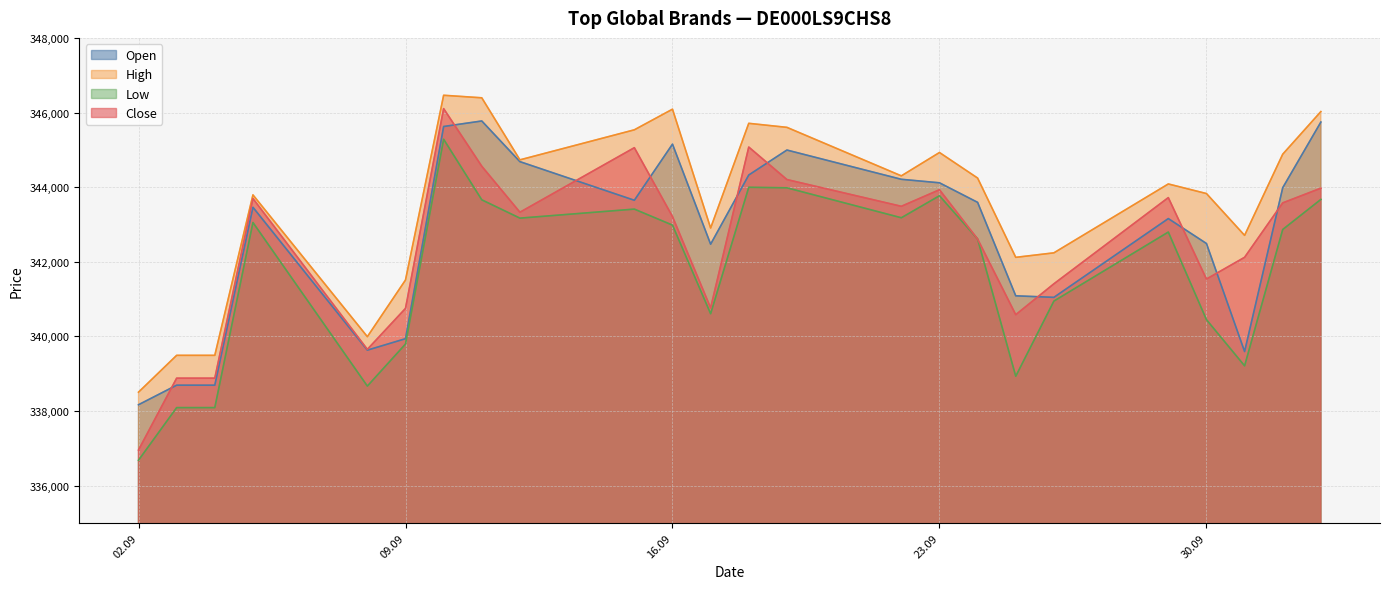

True or false: Open has more than 0 interior local peaks.

True